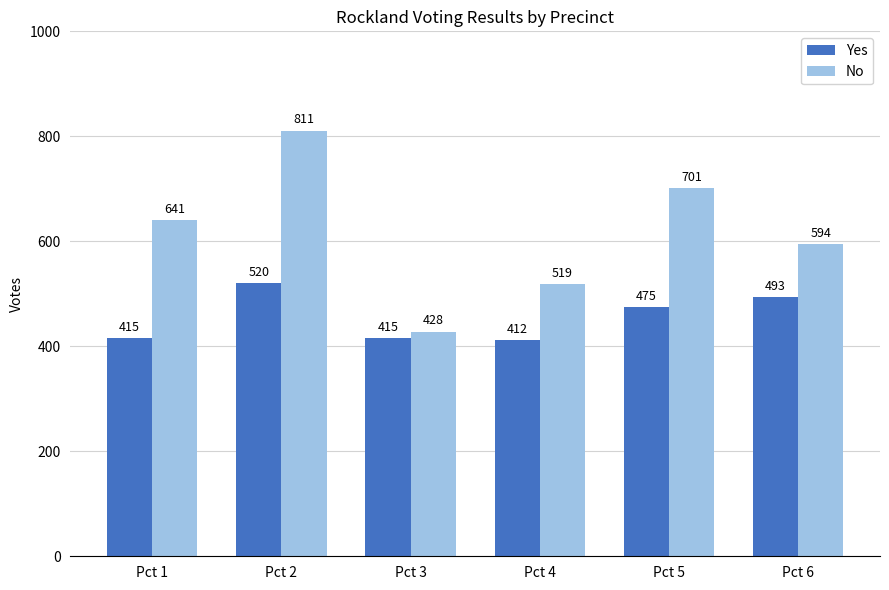

What is the highest value of the Yes series?

520